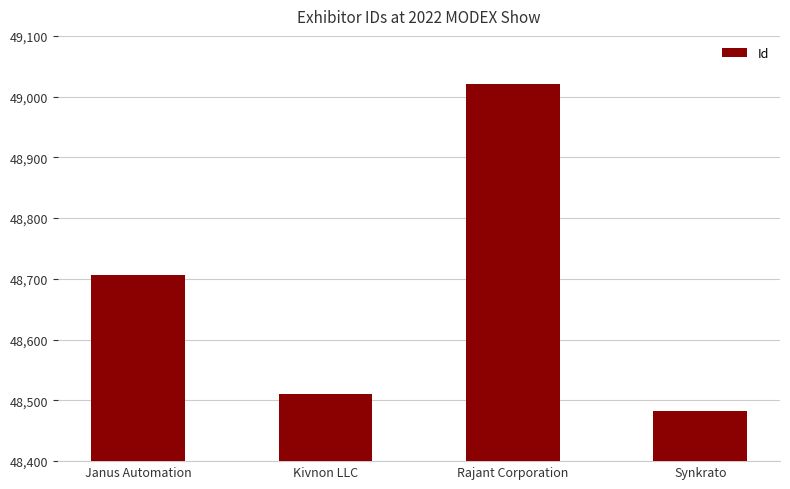

Where is the data nearest to the value 48751?

Janus Automation